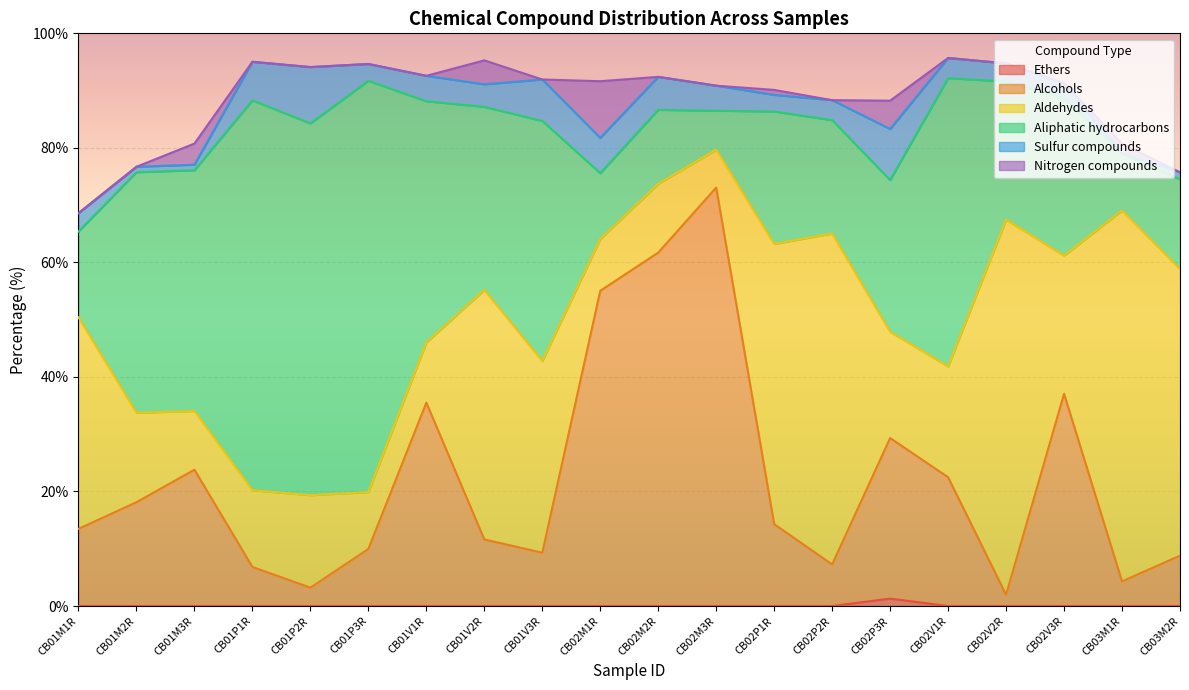

At which category does Alcohols reach its first local valley?

CB01P2R